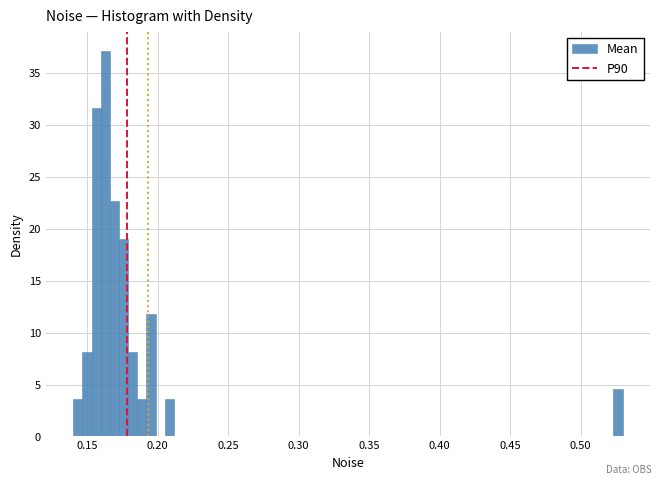

Around what value on the x-axis is the tallest bar? Give the approximate position of its centre, as read against the axis.

0.165